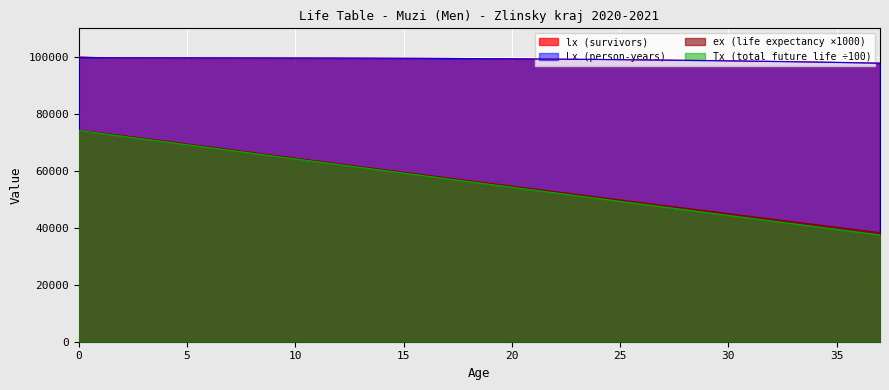

Which series has the widest spread of values?

Tx (total future life ÷100)